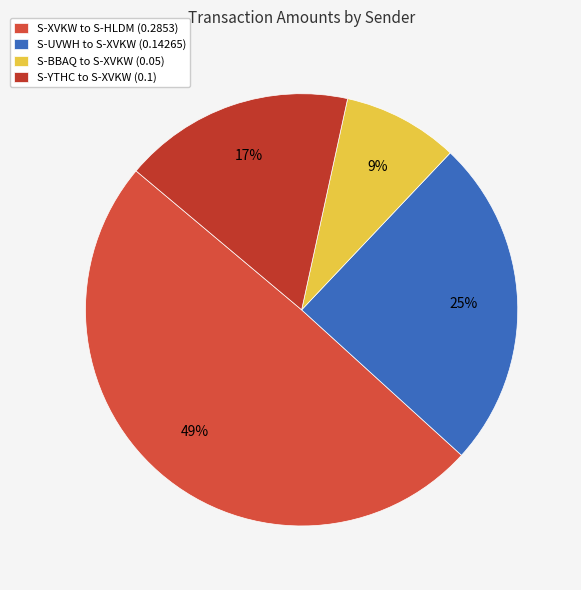

To the nearest percent, what percentage of the pie is S-UVWH to S-XVKW (0.14265)?

25%